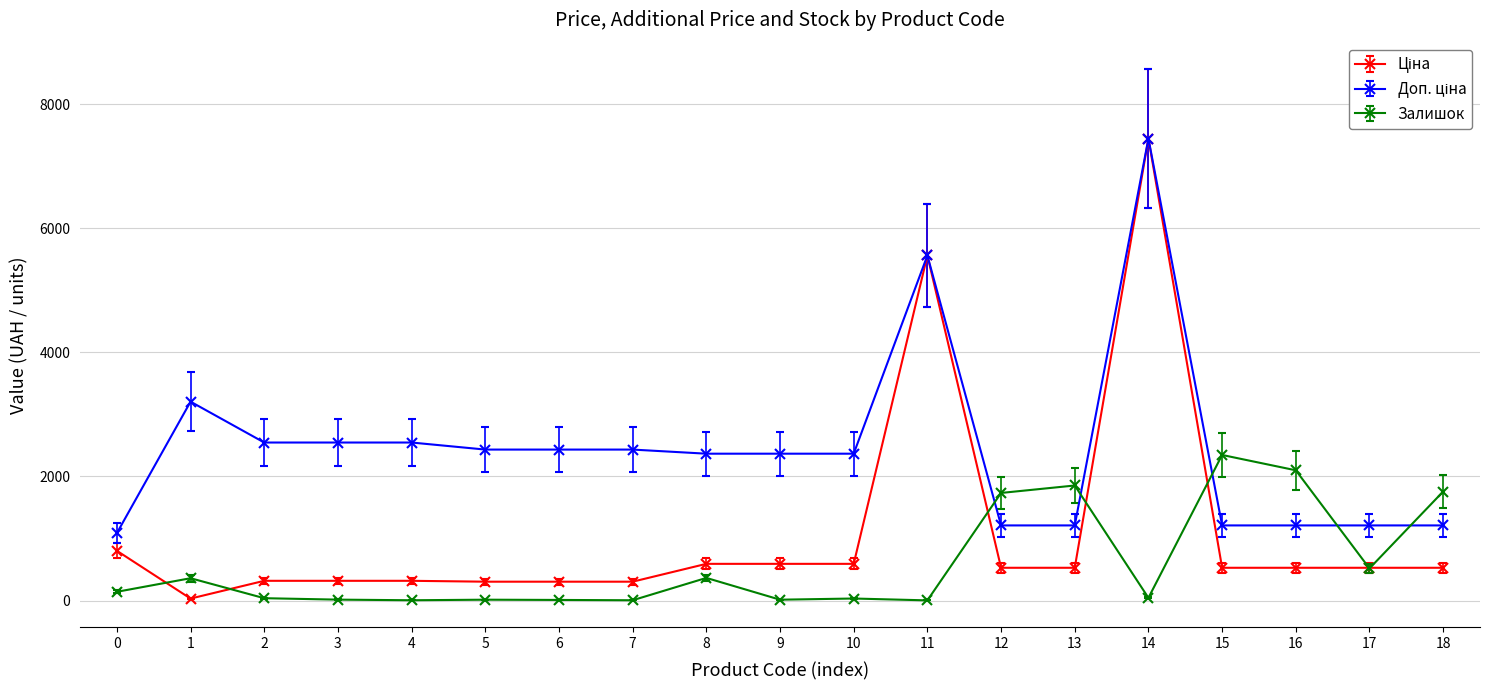

What is the maximum value for Залишок?

2346.0